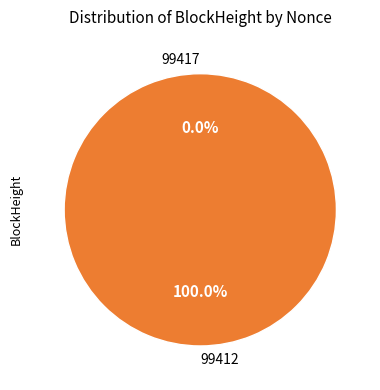

To the nearest percent, what is the combined percentage of 99417 and 99412?

100%